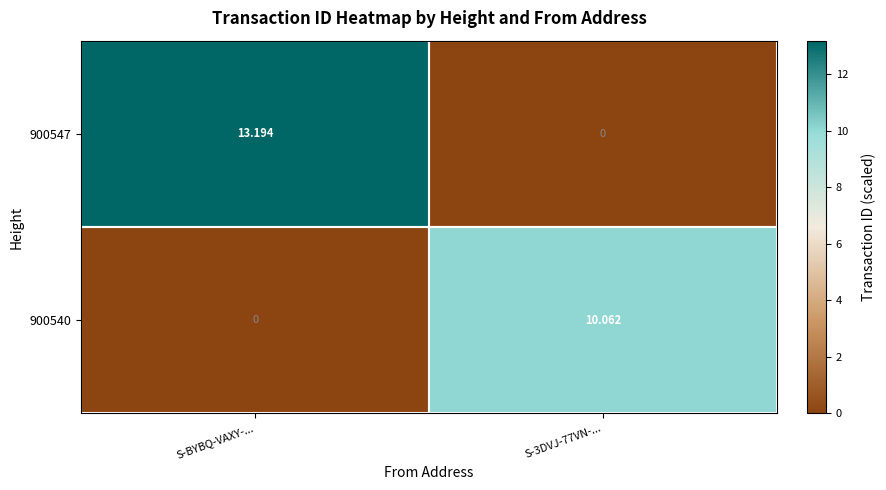

Which label corresponds to the largest value in the chart?

S-BYBQ-VAXY-...